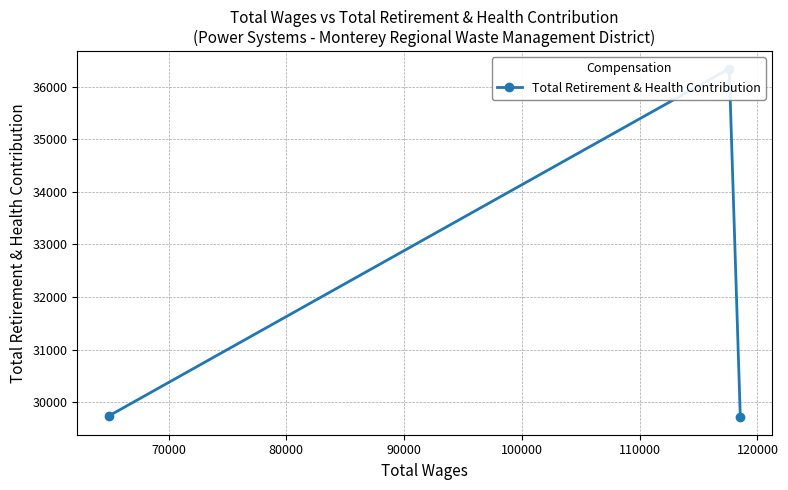

What is the sum of all values?

95800